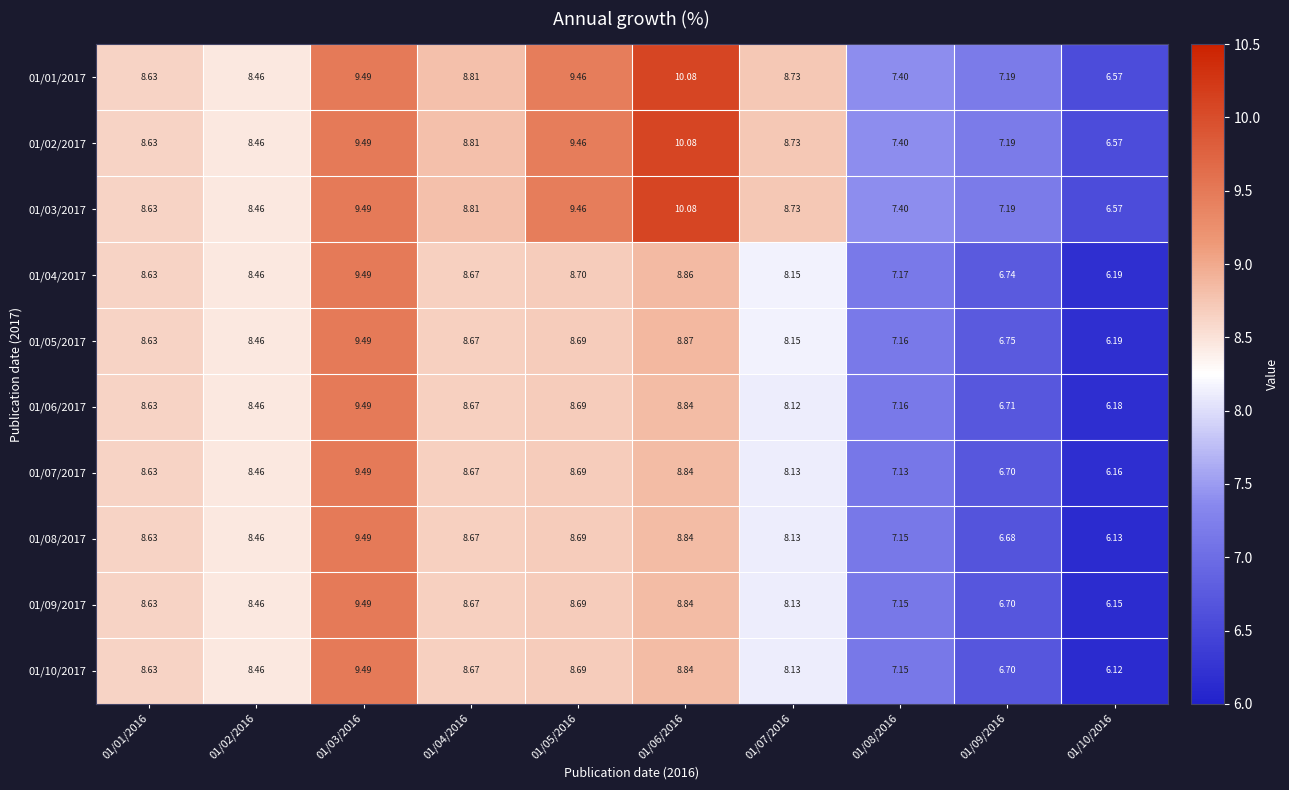

How many data points in 01/05/2017 are above 8?

7